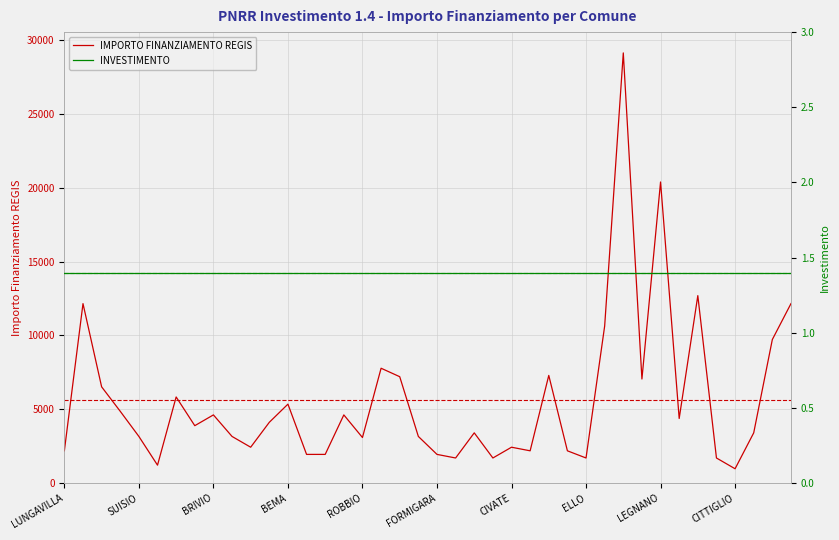

What is the value of the IMPORTO FINANZIAMENTO REGIS point at the 6th from the left?

1215.0